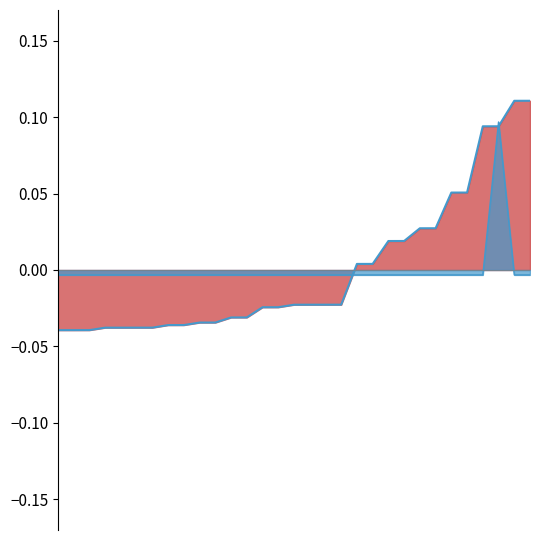

True or false: Amount line and Fee line intersect in this chart.

True